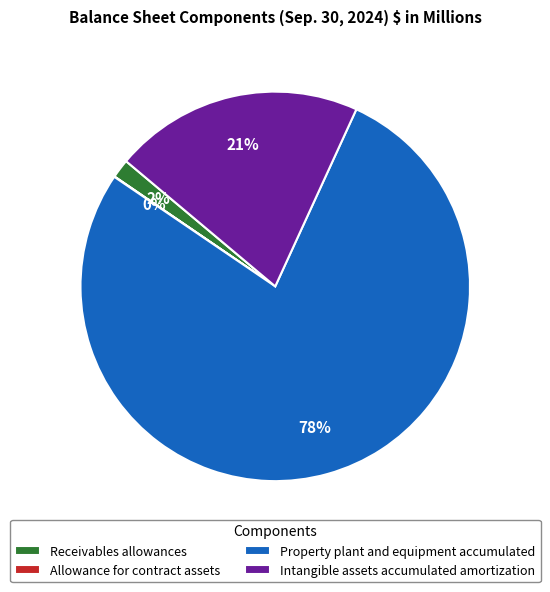

To the nearest percent, what percentage of the pie is Receivables allowances?

2%